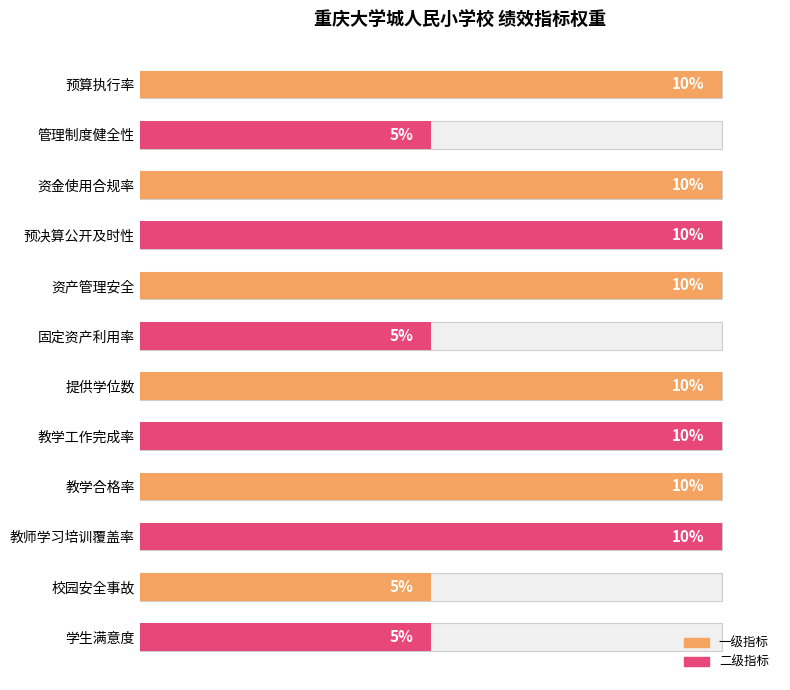

Reading left to right, list all the values displayed in this chart.

10	5	10	10	10	5	10	10	10	10	5	5